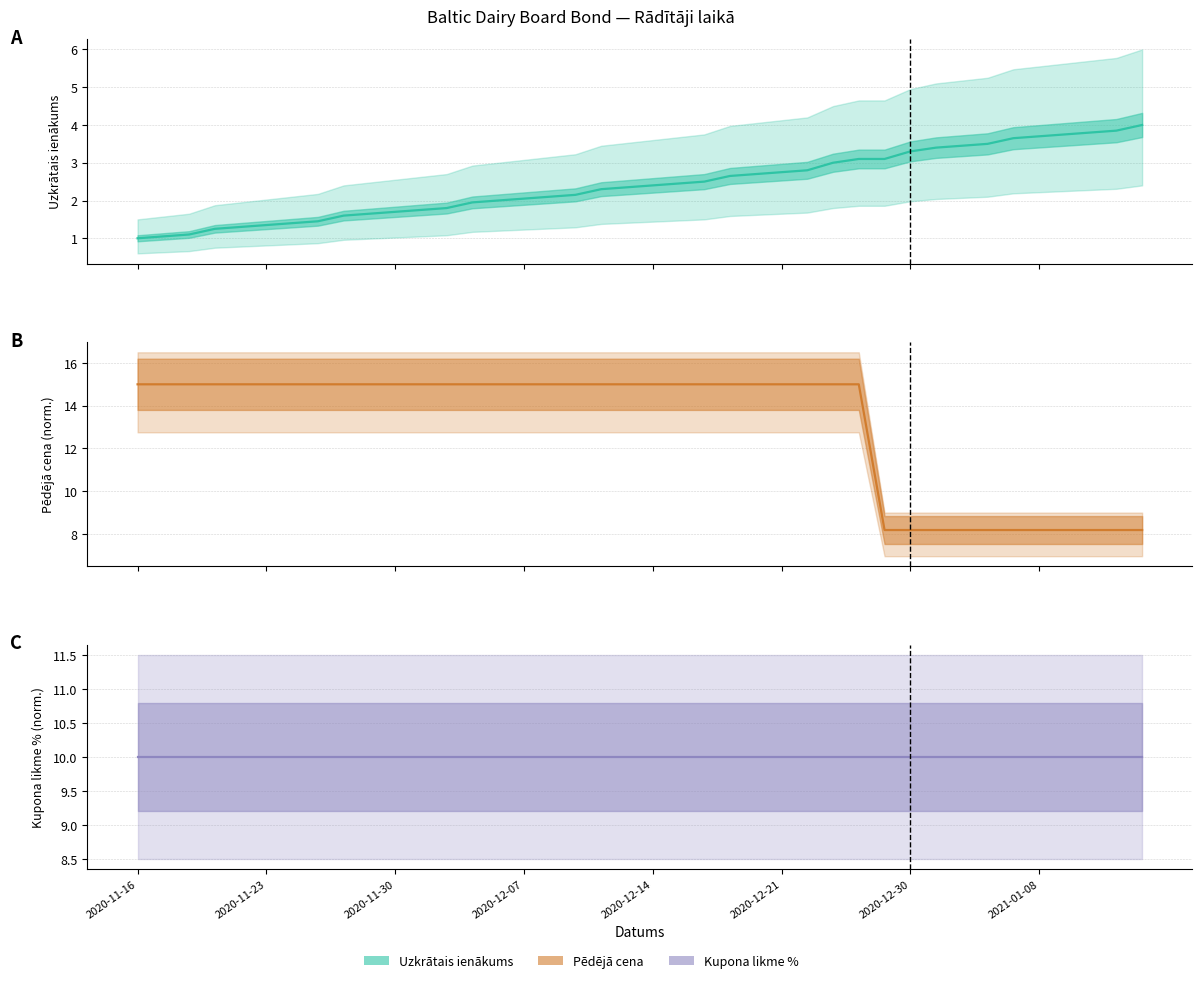

True or false: Uzkrātais ienākums has a value of 2.0 at 38.

False